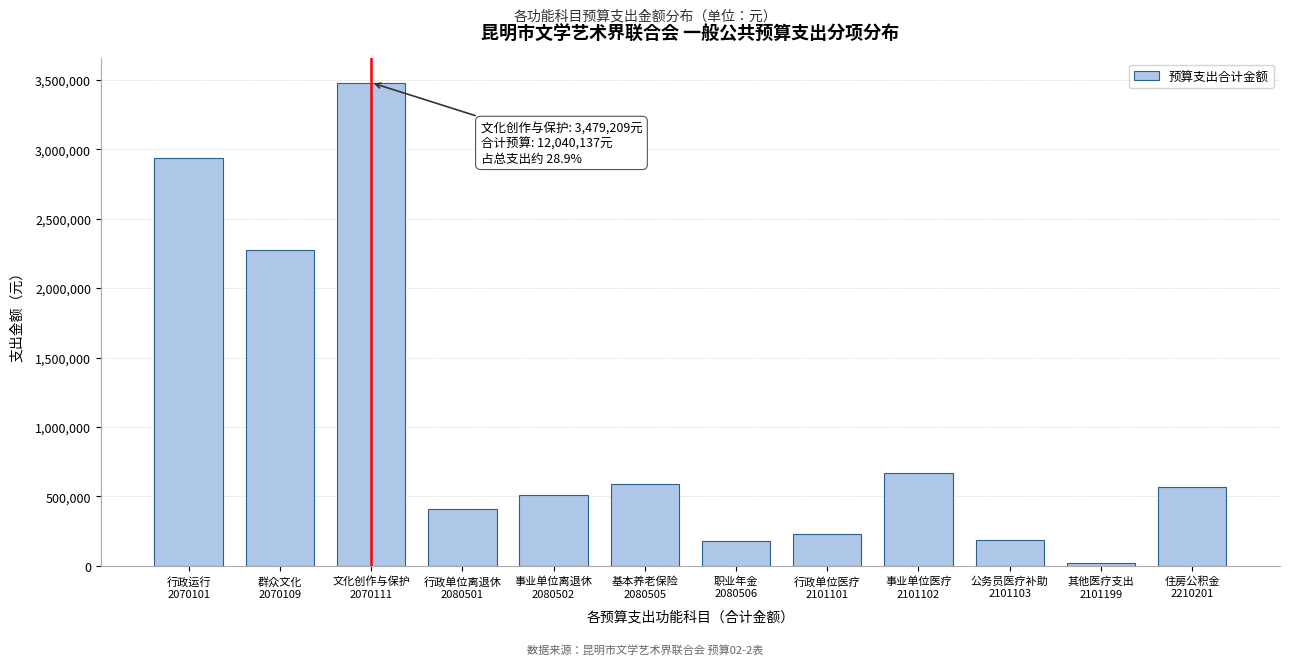

What is the difference between the second highest and minimum values?

2908946.7